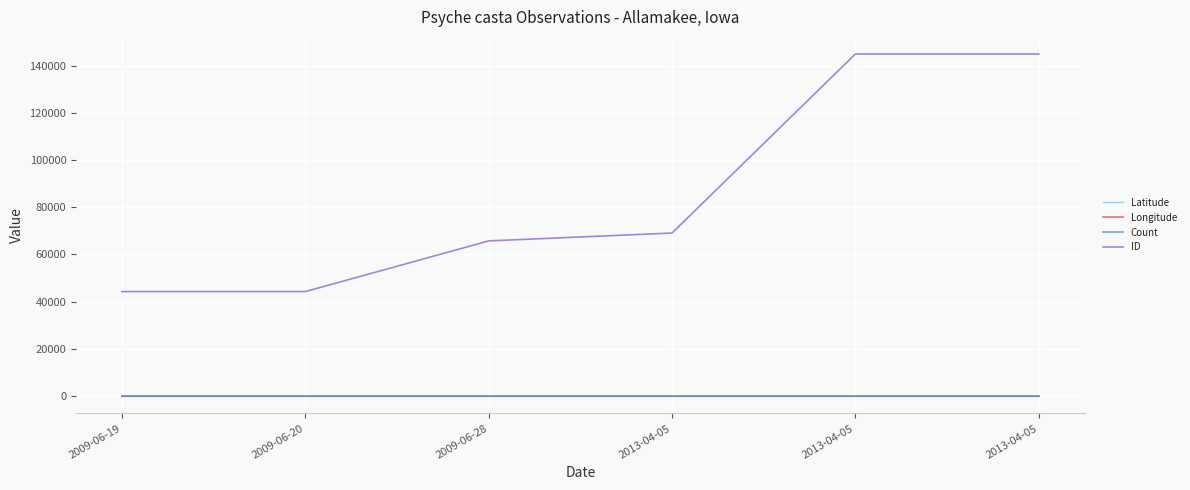

Rank the series by their maximum value, from lowest to highest.

Longitude, Count, Latitude, ID